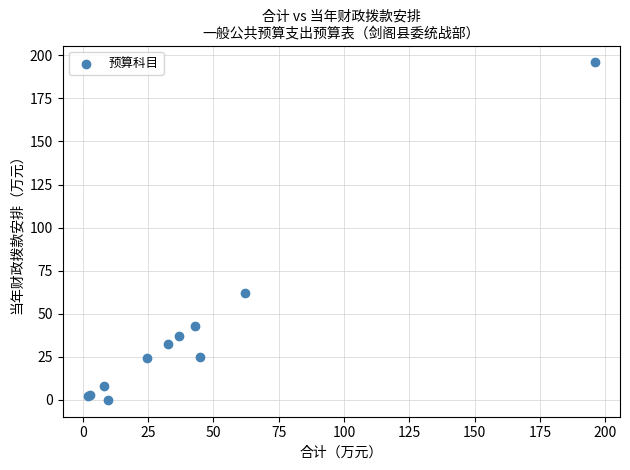

What Y value in the scatter plot is closest to 97?

62.3